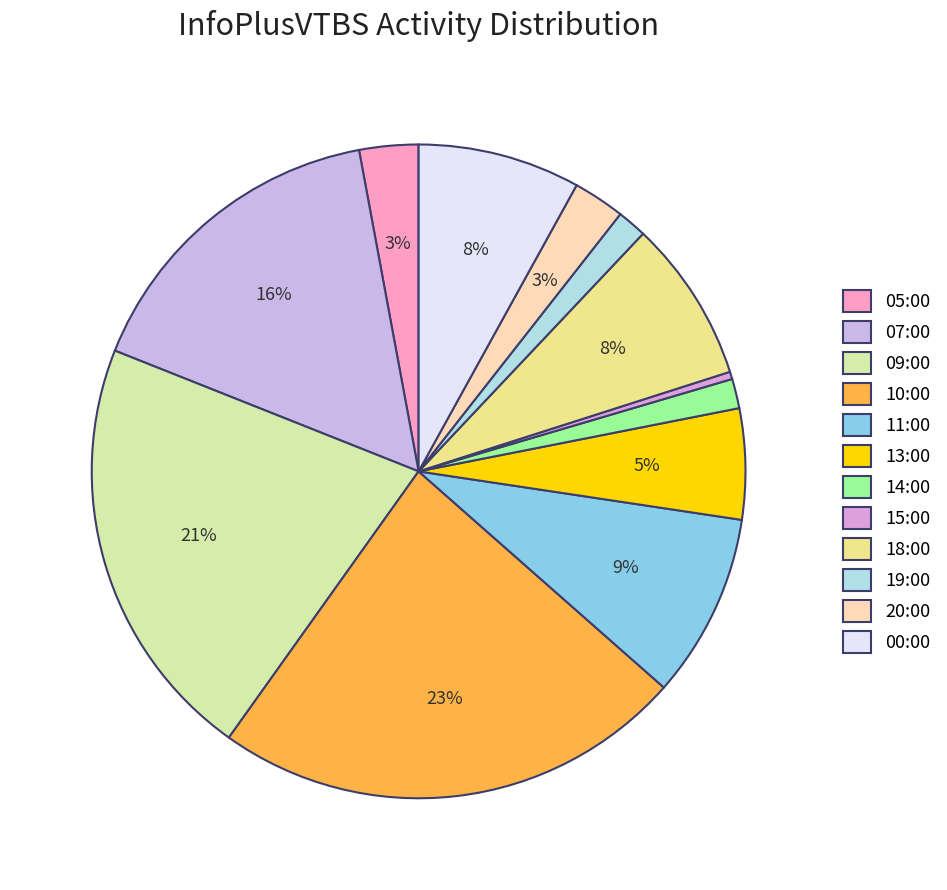

Count the number of slices in the pie.

12